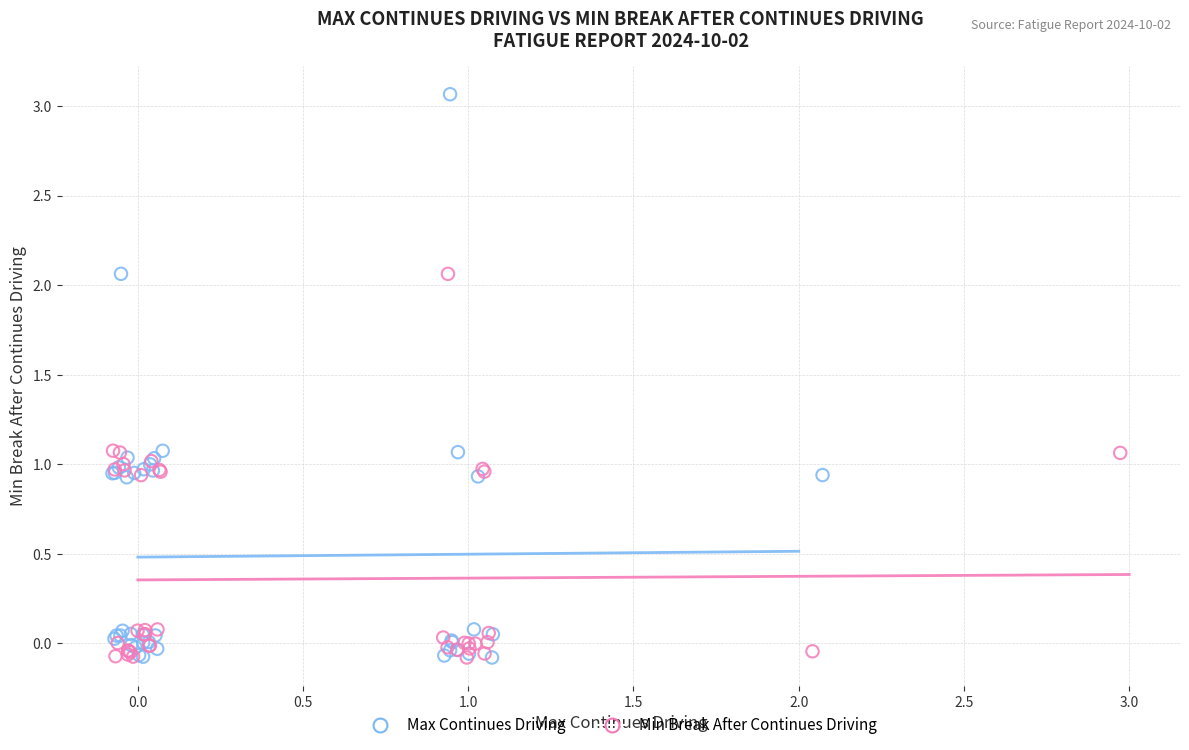

Which series contains the highest Y value?

Max Continues Driving